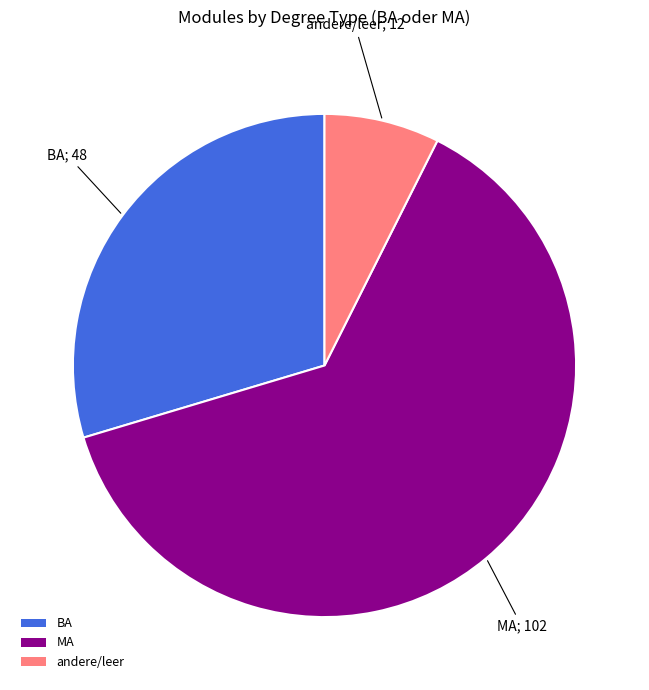

Which slice represents more than half of the pie?

MA